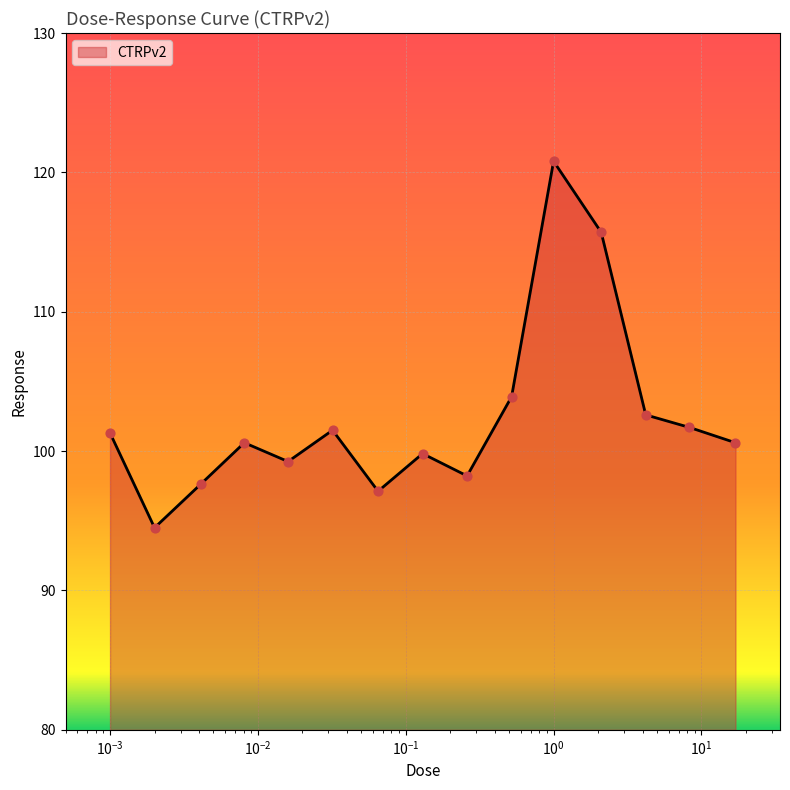

What is the greatest value displayed?

120.8